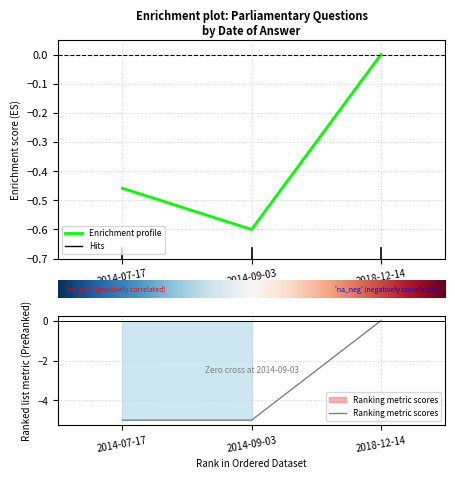

How many lines are shown in the chart?

2